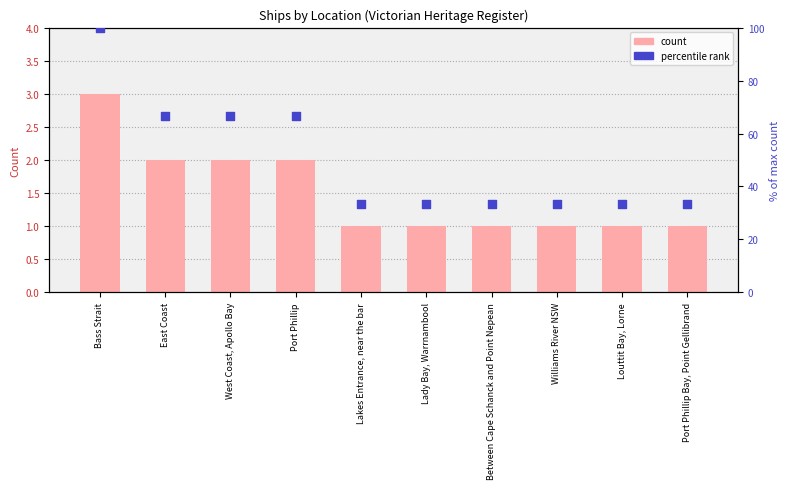

Which series reaches the minimum Y coordinate?

Ship Count